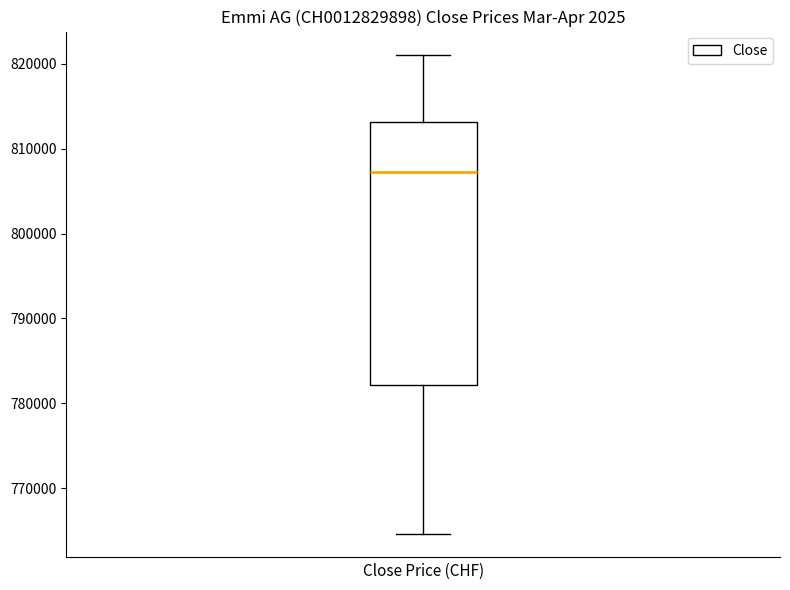

Transcribe this box plot: give where the median line is, the range the box spans, and where the two whiskers end, as read against the y-axis. The values are not printed on the chart, so give them approximately, as read against the axis.

median 807000, box 782000 to 813000, whiskers 765000 to 821000